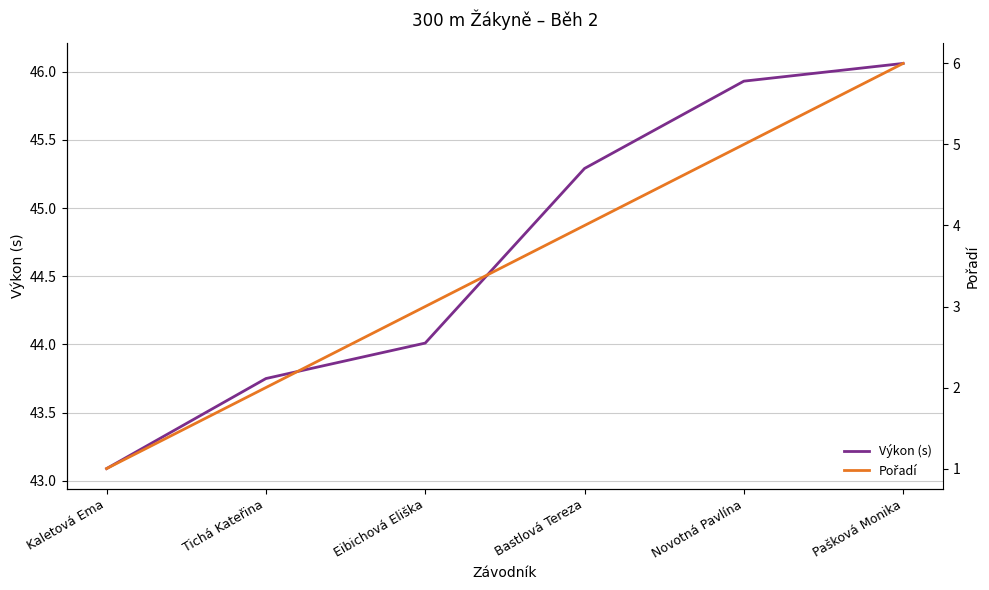

List the labels in order of Pořadí value, smallest first.

Kaletová Ema, Tichá Kateřina, Eibichová Eliška, Bastlová Tereza, Novotná Pavlína, Pašková Monika